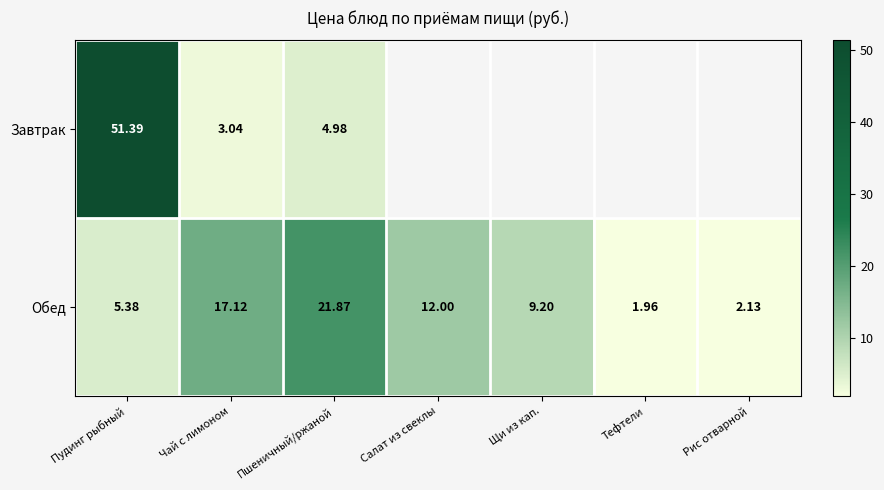

List the labels in order of Обед value, largest first.

Пшеничный/ржаной, Чай с лимоном, Салат из свеклы, Щи из кап., Пудинг рыбный, Рис отварной, Тефтели